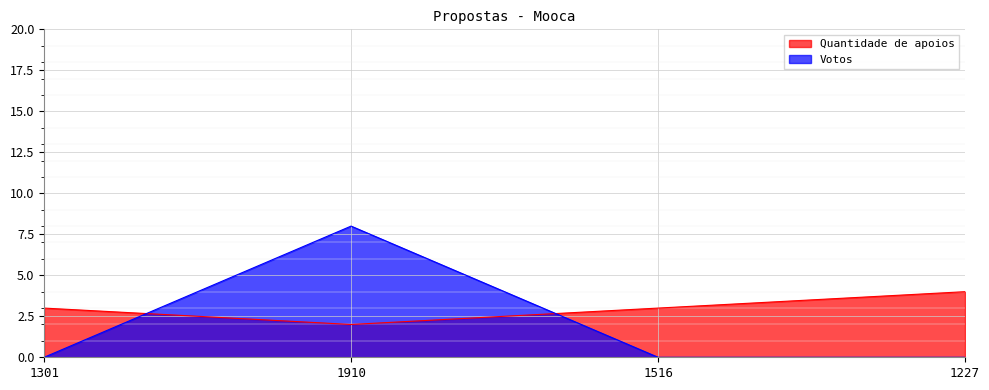

Where do Votos and Quantidade de apoios first cross each other?

1301 and 1910